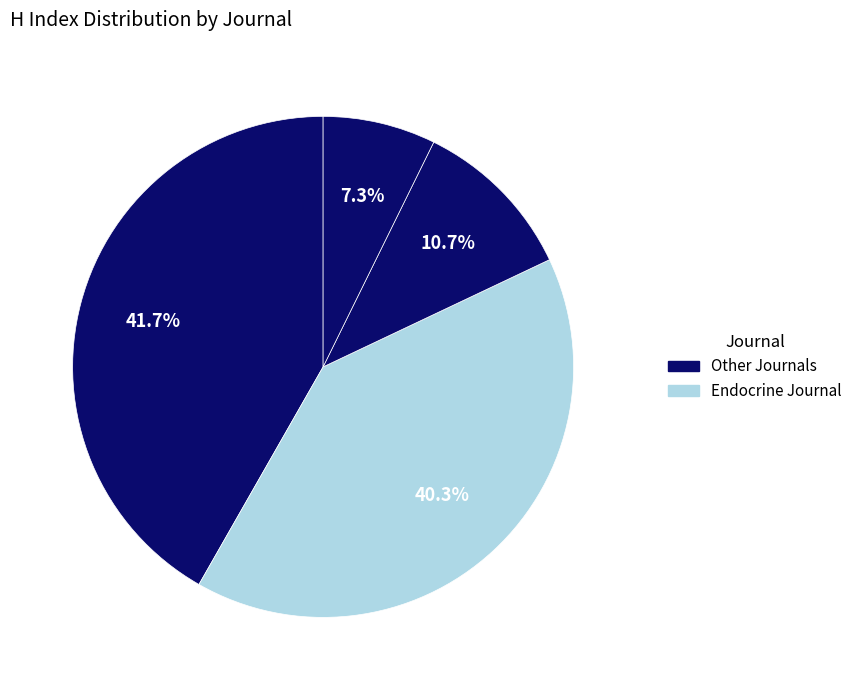

How many slices are in this pie chart?

4